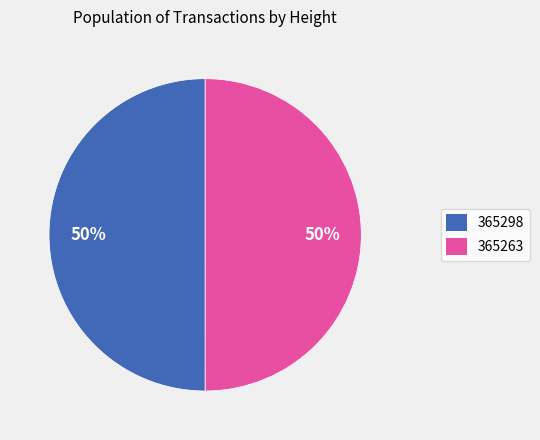

Approximately how many times larger is the value at 365298 compared to 365263?

1.0